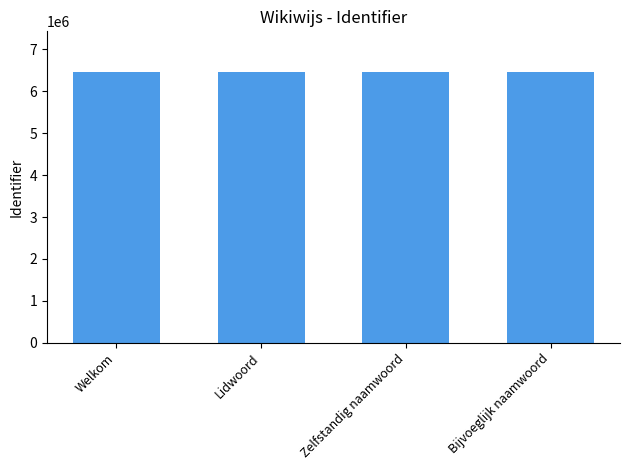

The chart shows a value of 3295901 at Bijvoeglijk naamwoord. True or false?

False